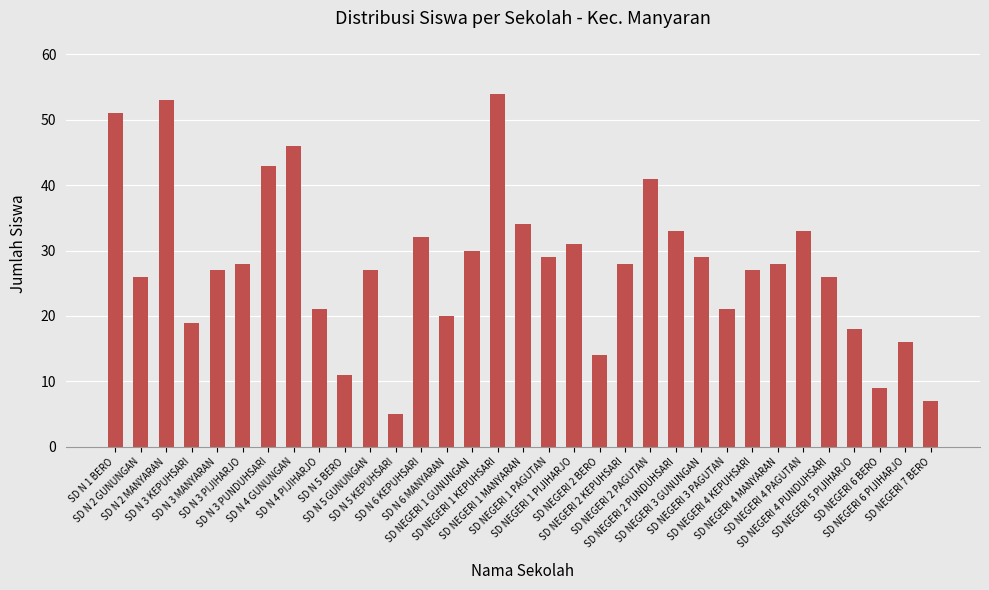

How many data points does each series have?

33